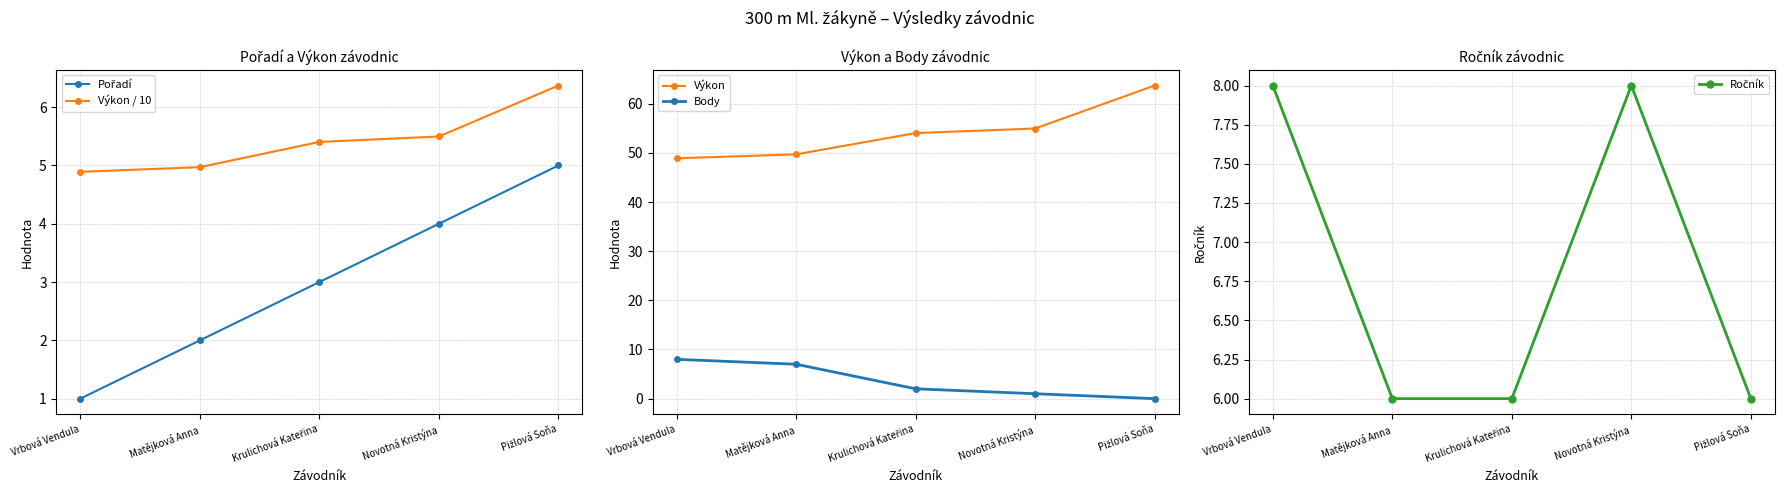

What are all the series names shown in the legend?

Pořadí, Výkon / 10, Výkon, Body, Ročník